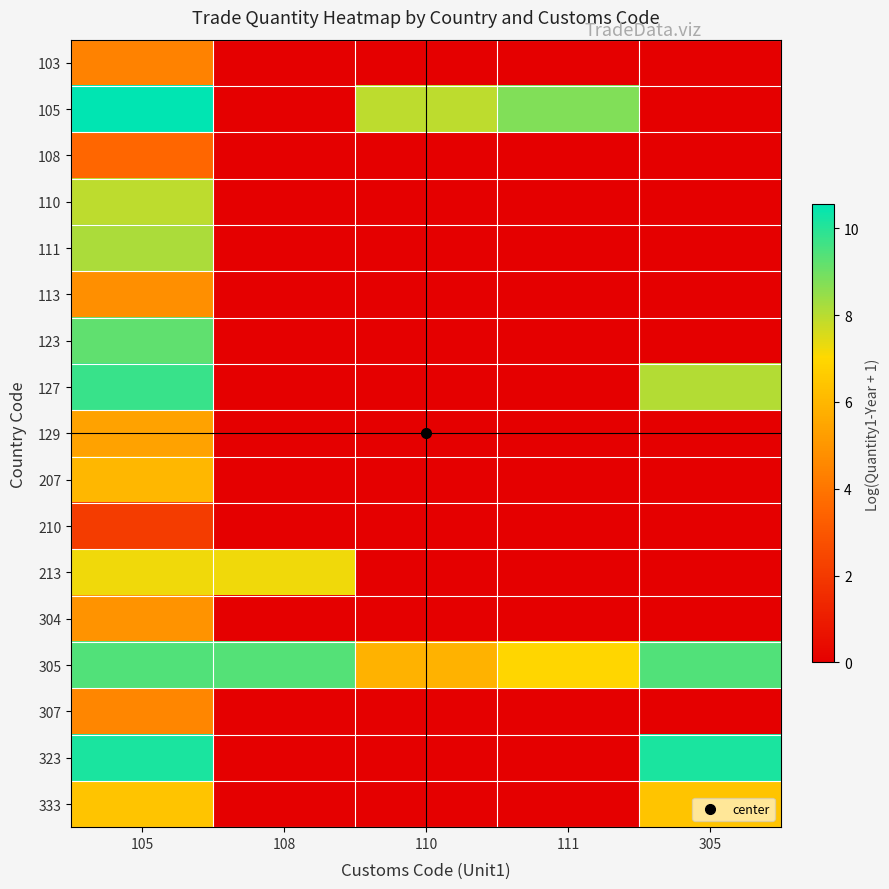

Between 110 and 305, which is larger?

110